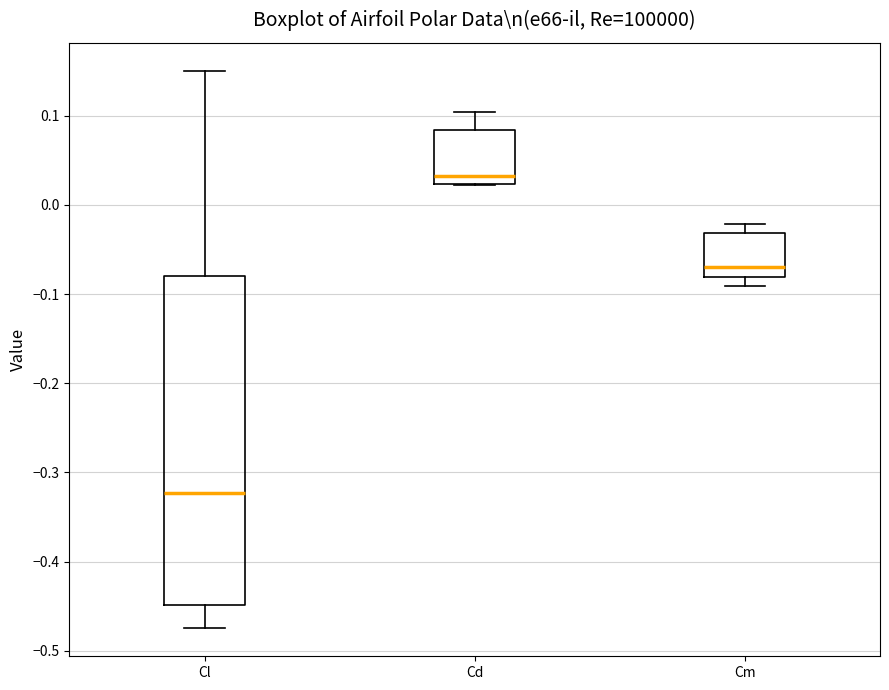

Where is the upper edge of the box for Cm on the y-axis? The values are not printed on the chart, so give them approximately, as read against the axis.

-0.03